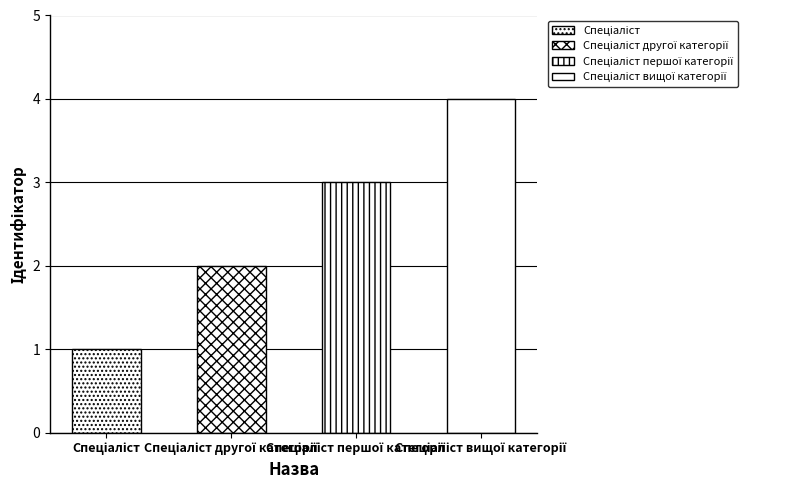

Are the bars grouped side by side (vs. stacked)?

No